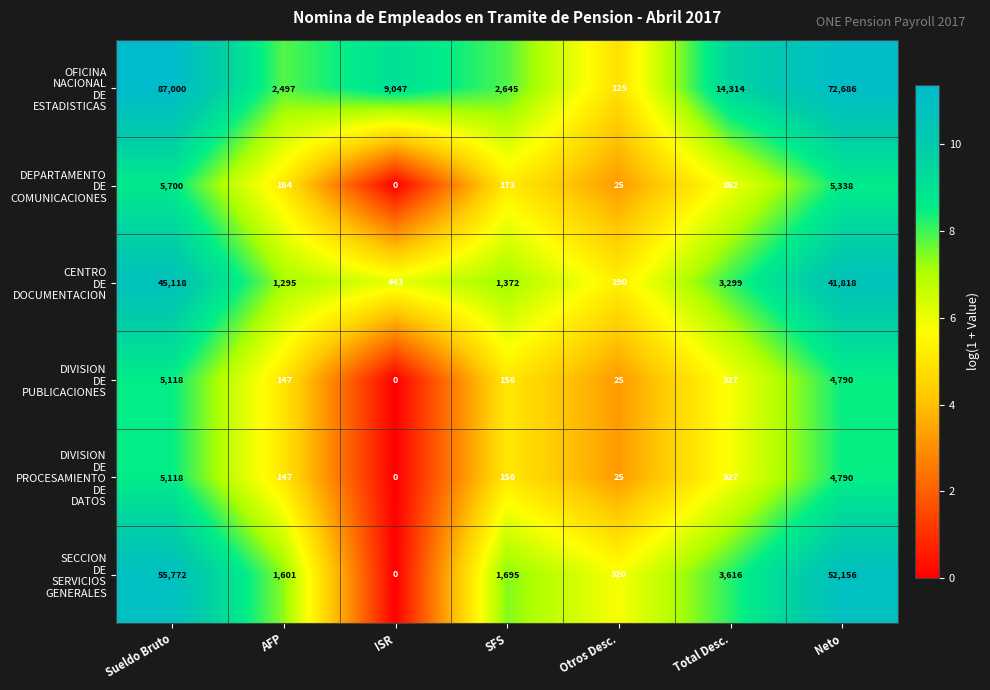

What is the difference between the highest and lowest values at Total Desc.?

13987